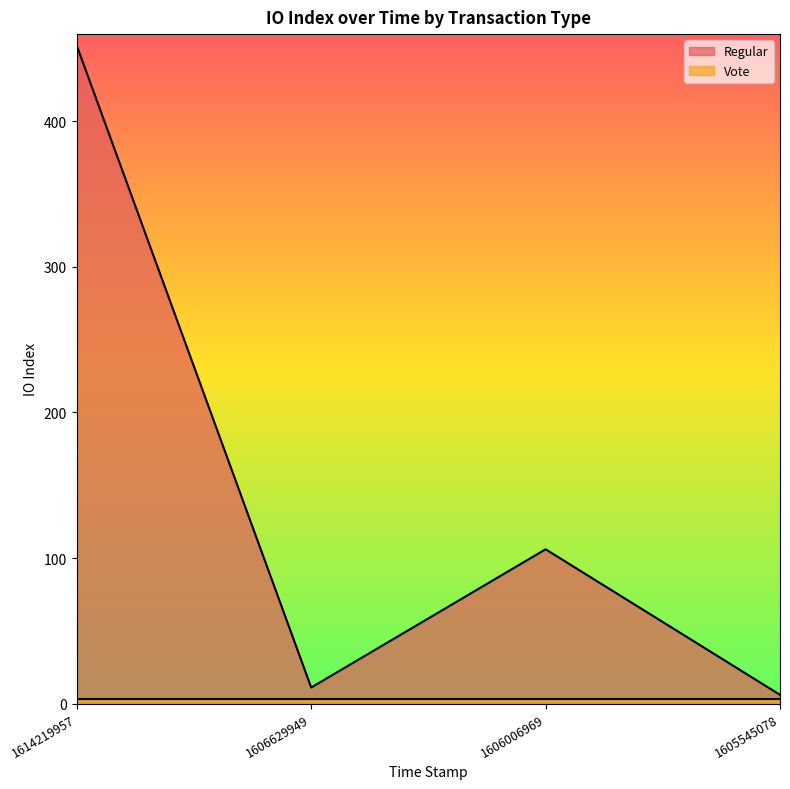

What is the change in value from 1614219957 to 1605545078?

-446